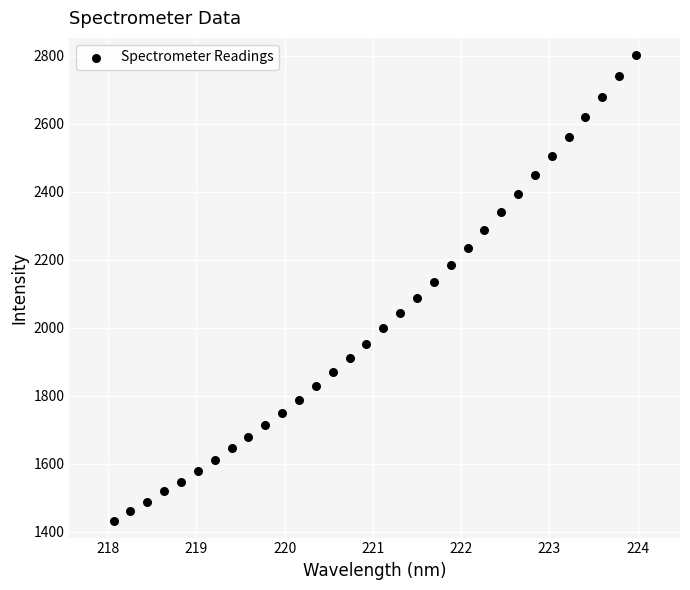

What is the range of X values (max minus min)?

5.9